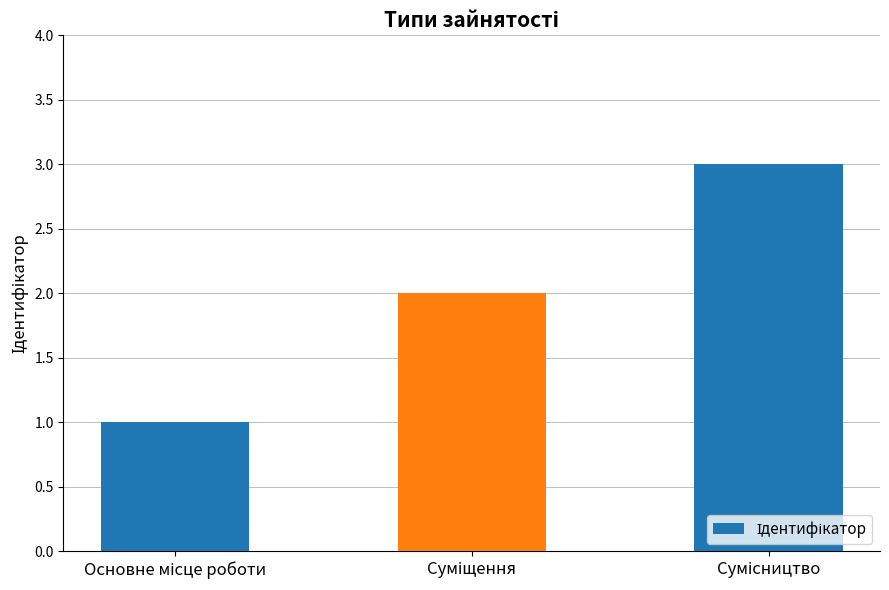

What is the greatest value displayed?

3